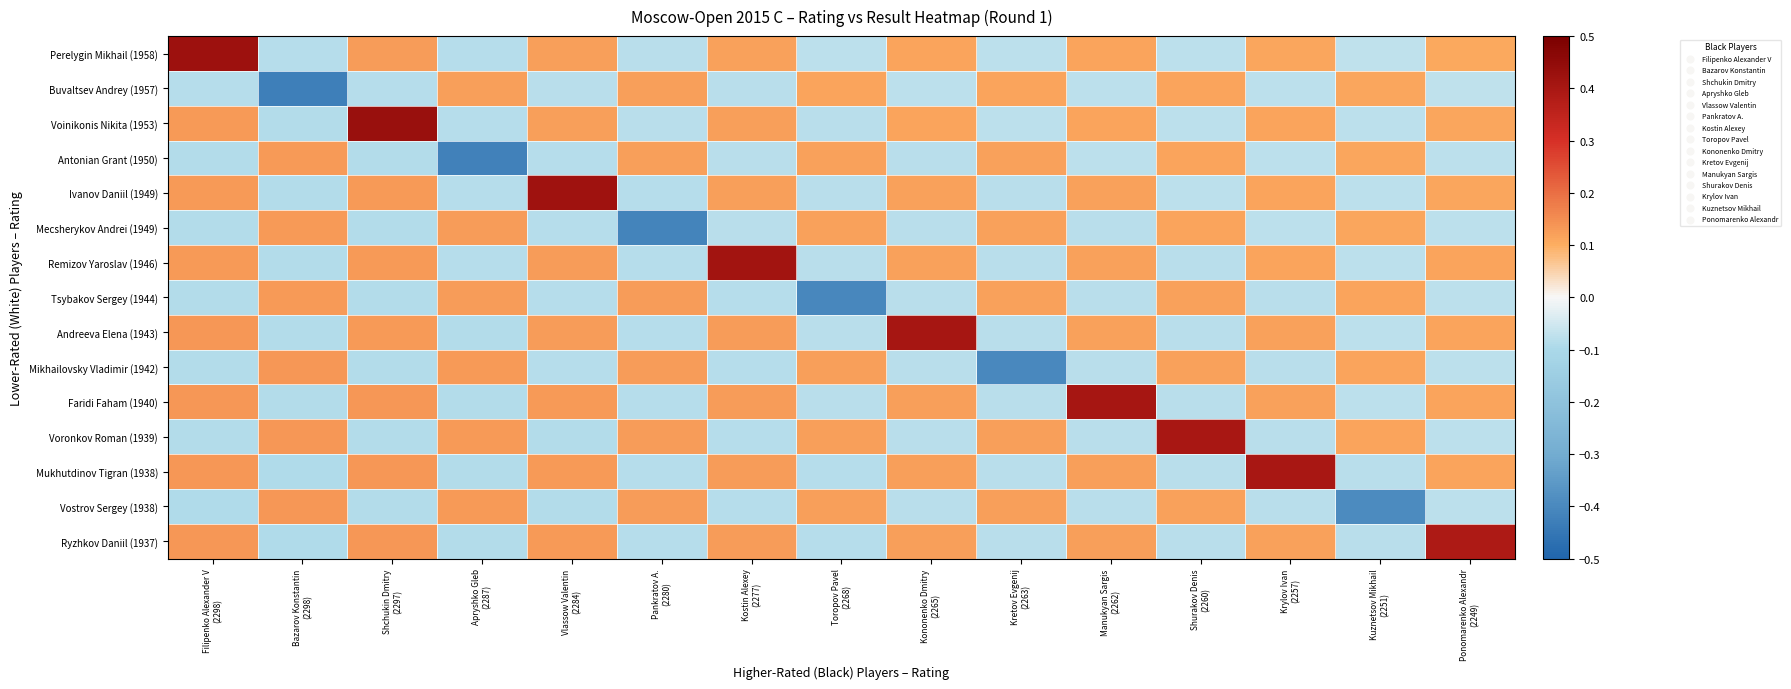

At how many categories does at least one series exceed 0?

15